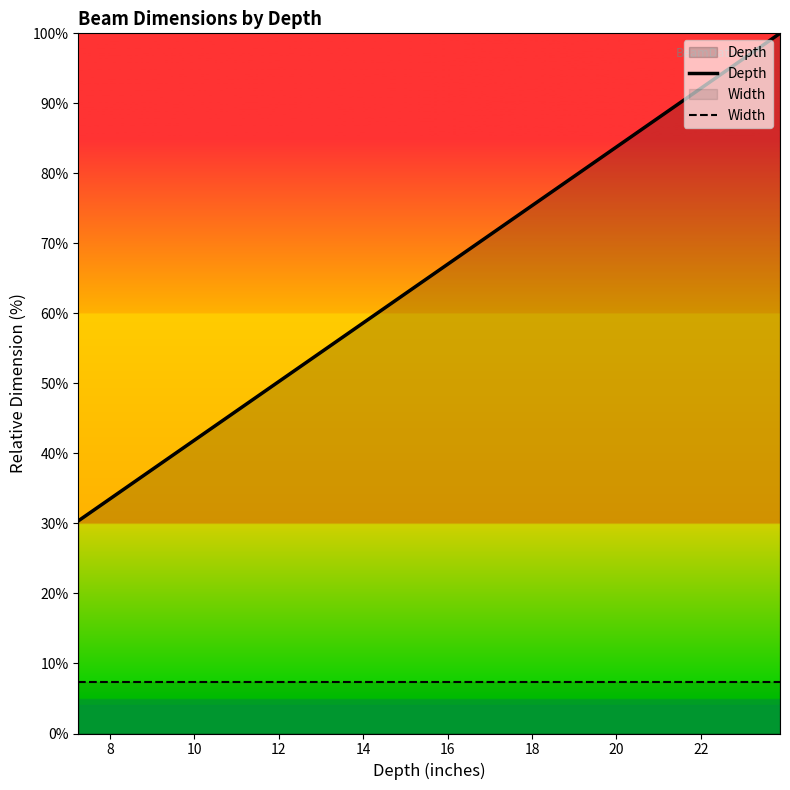

What is the smallest value displayed?

7.3